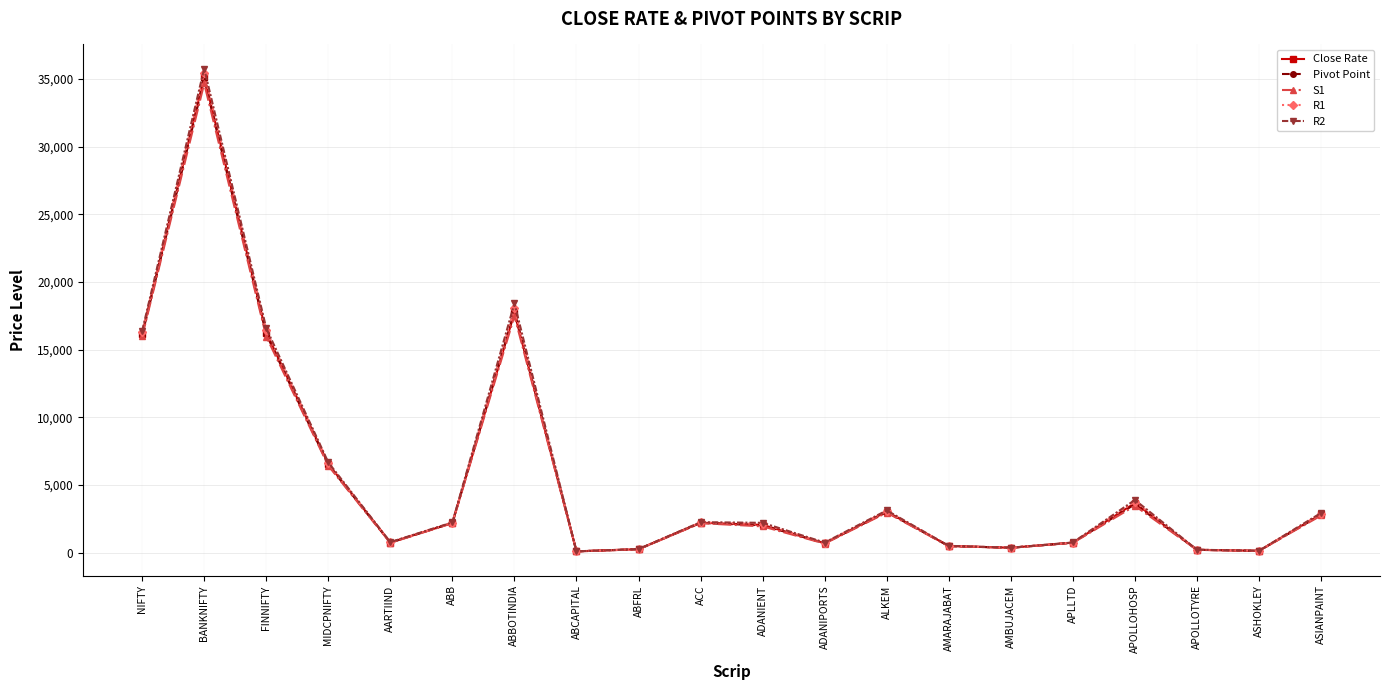

Where do Close Rate and Pivot Point first cross each other?

AARTIIND and ABB